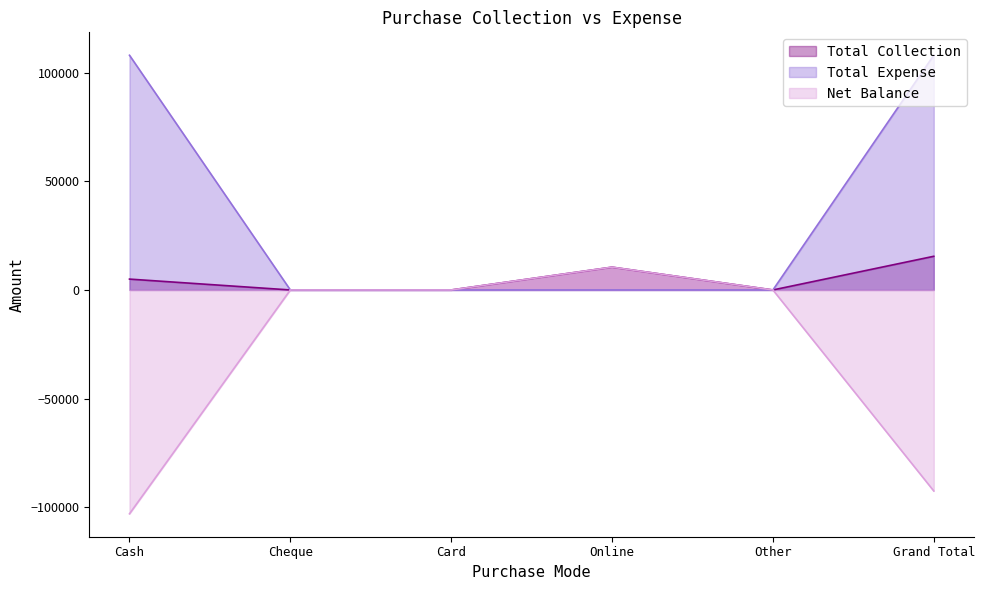

True or false: Total Expense has more than 2 interior local peaks.

False